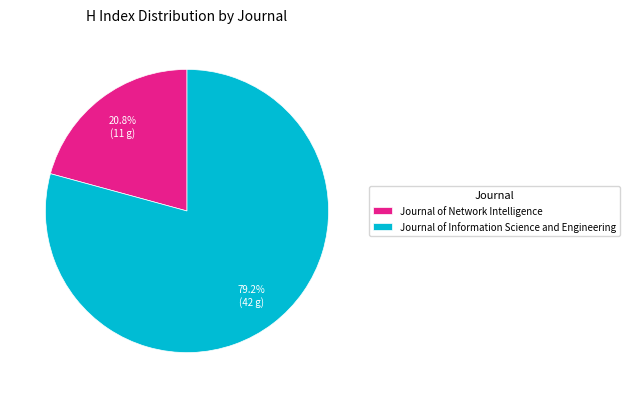

To the nearest percent, what is the average slice percentage?

50%